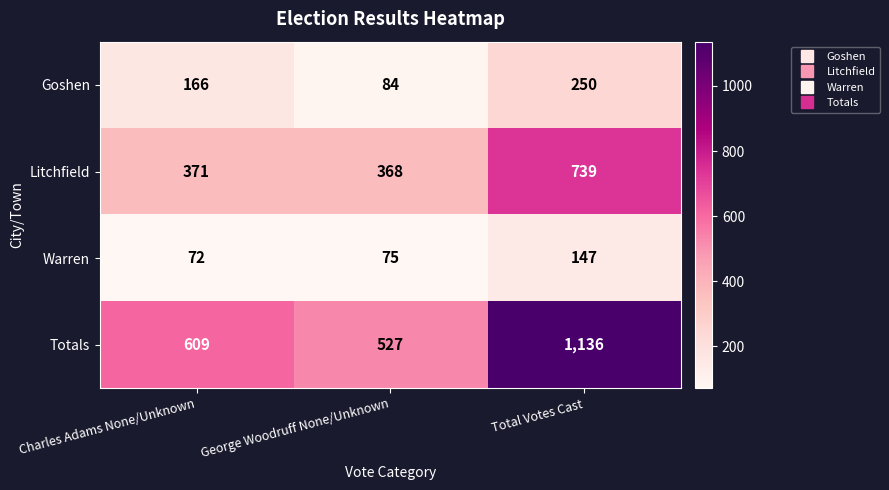

Which series has the largest total across all categories?

Totals